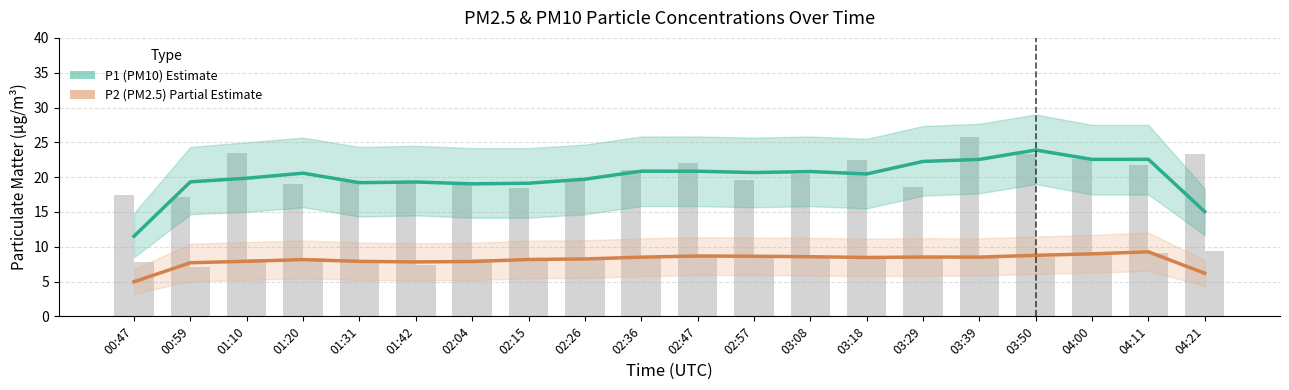

At 02:04, list the series in order from largest to smallest.

P1 (PM10), P2 (PM2.5)